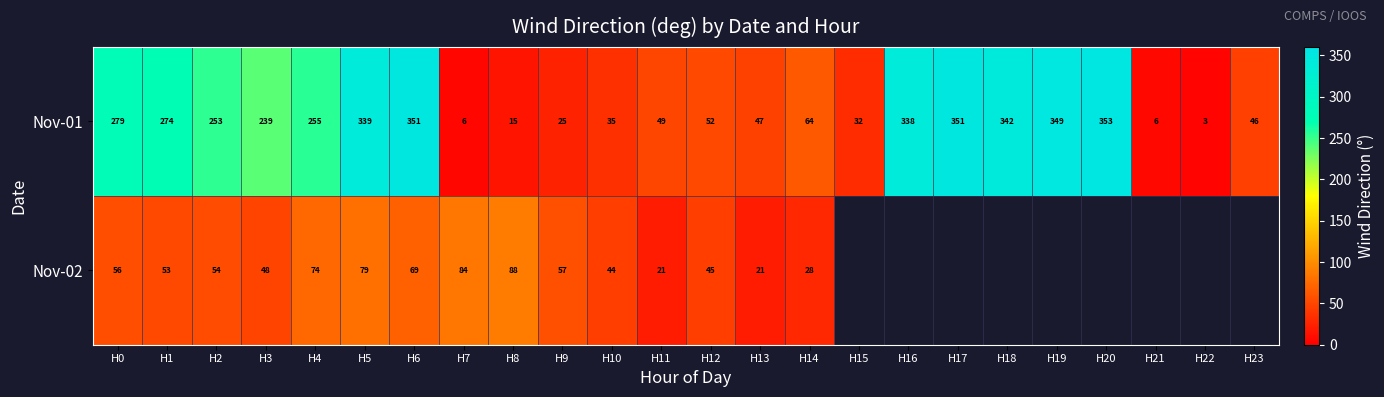

At which label does Nov-01 reach its minimum?

H22